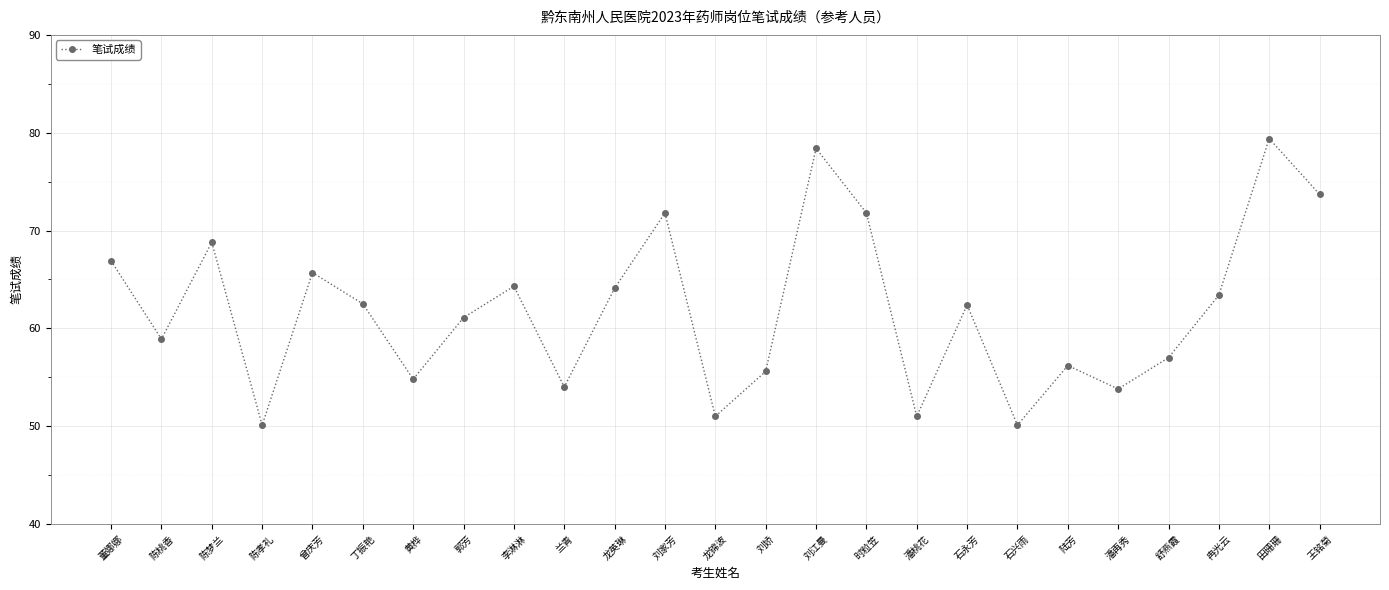

How many interior local valleys (lower than both neighbors) does the data have?

8